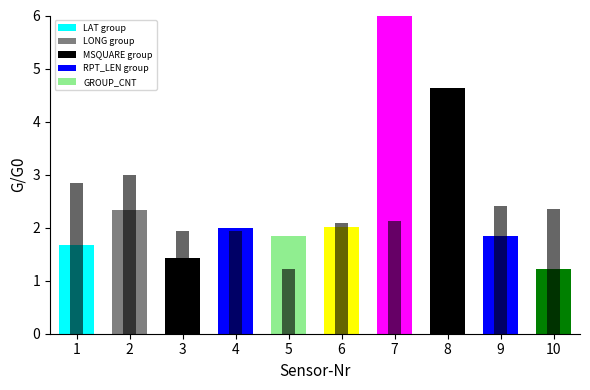

What is the change in value from 1 to 8?

+3.0